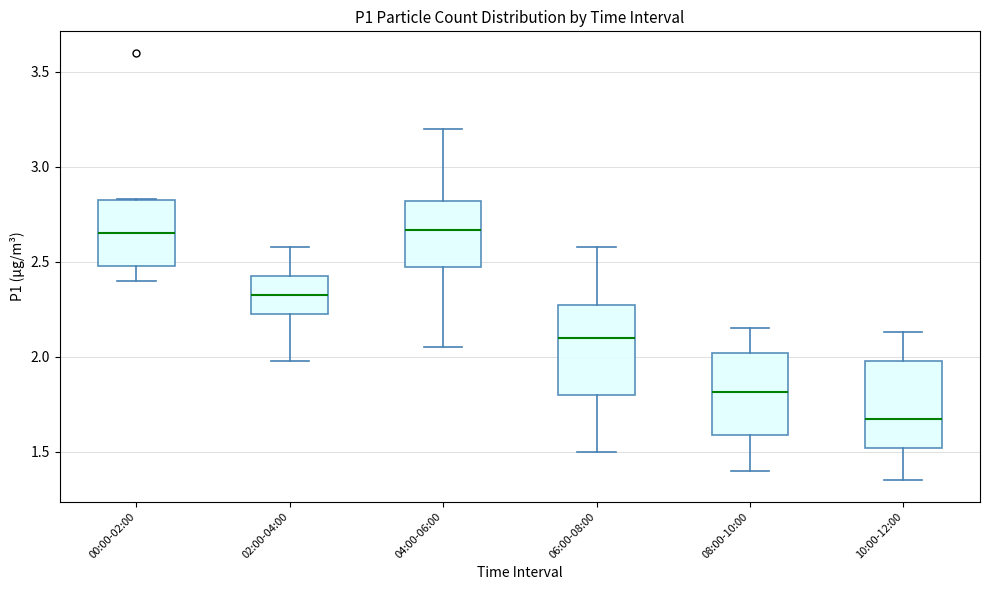

Reading left to right, read every box against the y-axis: the position of its median line, the range the box covers, and the ends of its whiskers. The values are not printed on the chart, so give them approximately, as read against the axis.

00:00-02:00: median 2.65, box 2.50 to 2.80, whiskers 2.40 to 2.85
02:00-04:00: median 2.35, box 2.25 to 2.45, whiskers 2.00 to 2.60
04:00-06:00: median 2.65, box 2.50 to 2.80, whiskers 2.05 to 3.20
06:00-08:00: median 2.10, box 1.80 to 2.25, whiskers 1.50 to 2.60
08:00-10:00: median 1.80, box 1.60 to 2.00, whiskers 1.40 to 2.15
10:00-12:00: median 1.70, box 1.50 to 2.00, whiskers 1.35 to 2.15